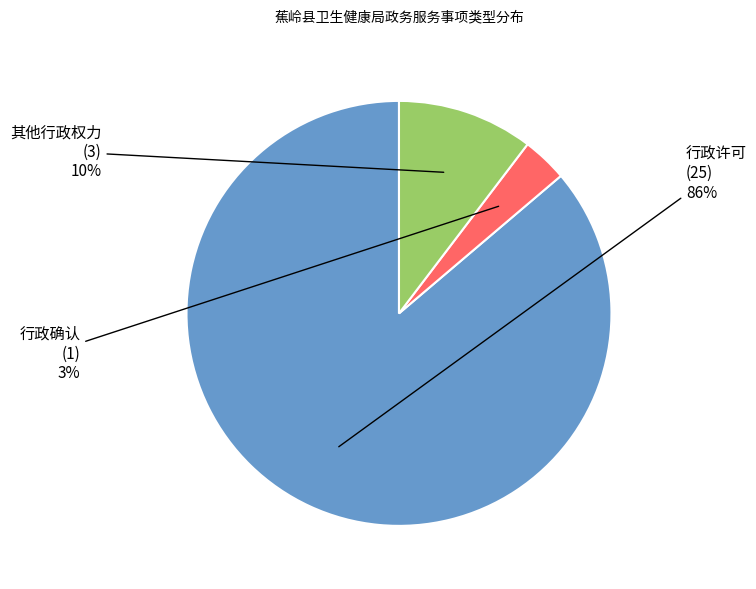

How many slices are in this pie chart?

3